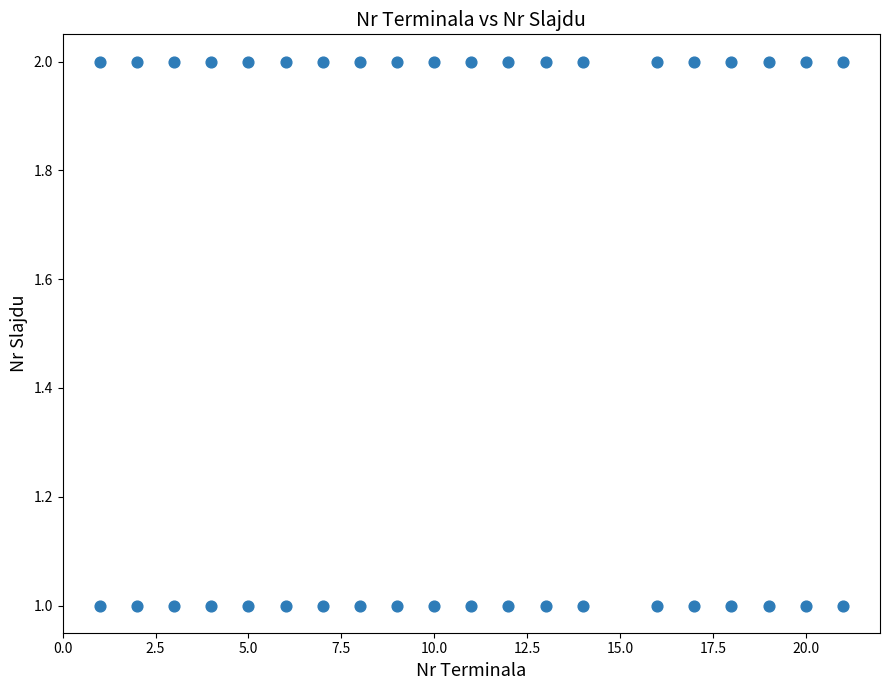

What is the range of X values (max minus min)?

20